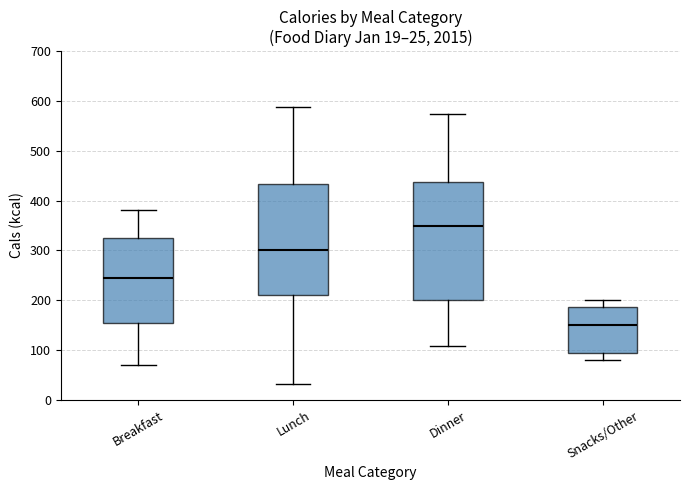

Comparing the boxes themselves (not the whiskers), which one is the tallest?

Dinner